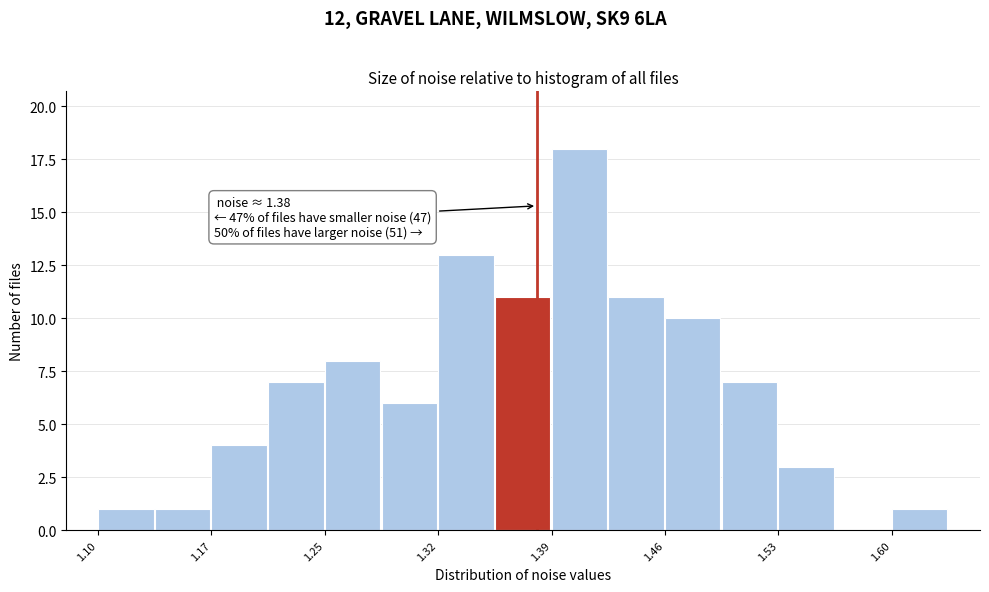

Around what value on the x-axis is the tallest bar? Give the approximate position of its centre, as read against the axis.

1.41